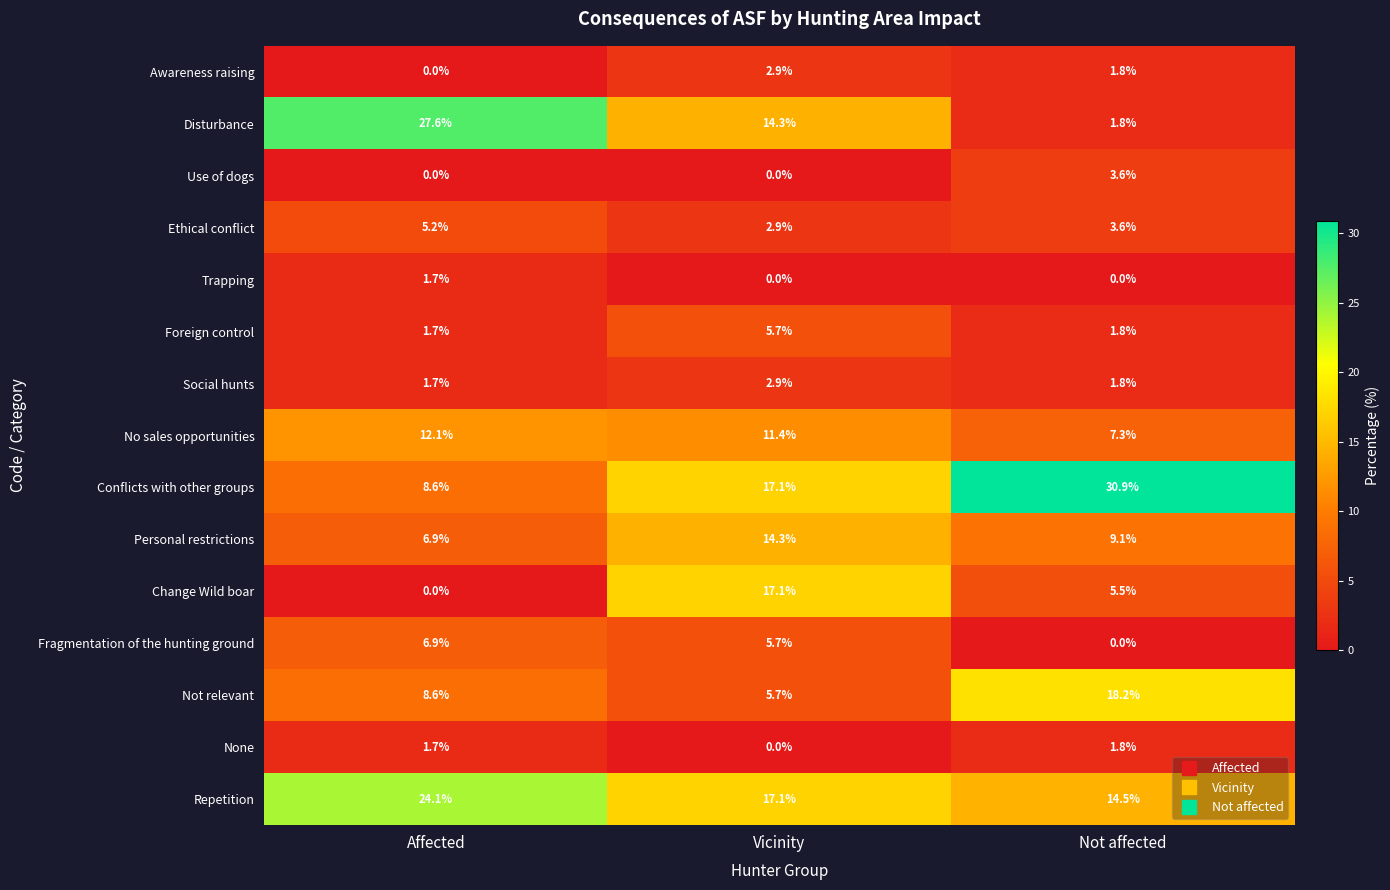

At which category is the sum across all series the highest?

Vicinity